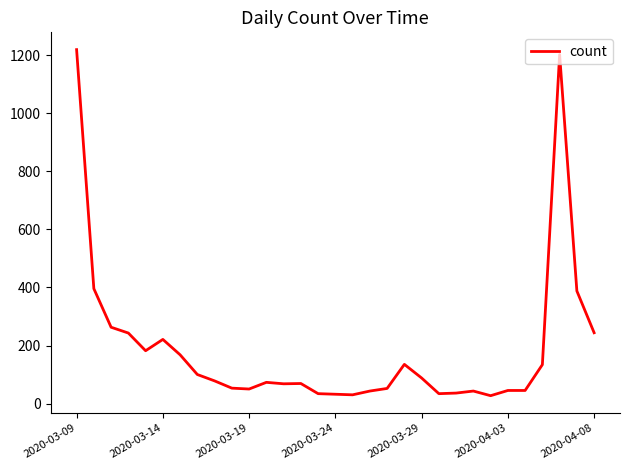

What is the difference between the maximum and minimum values?

1193